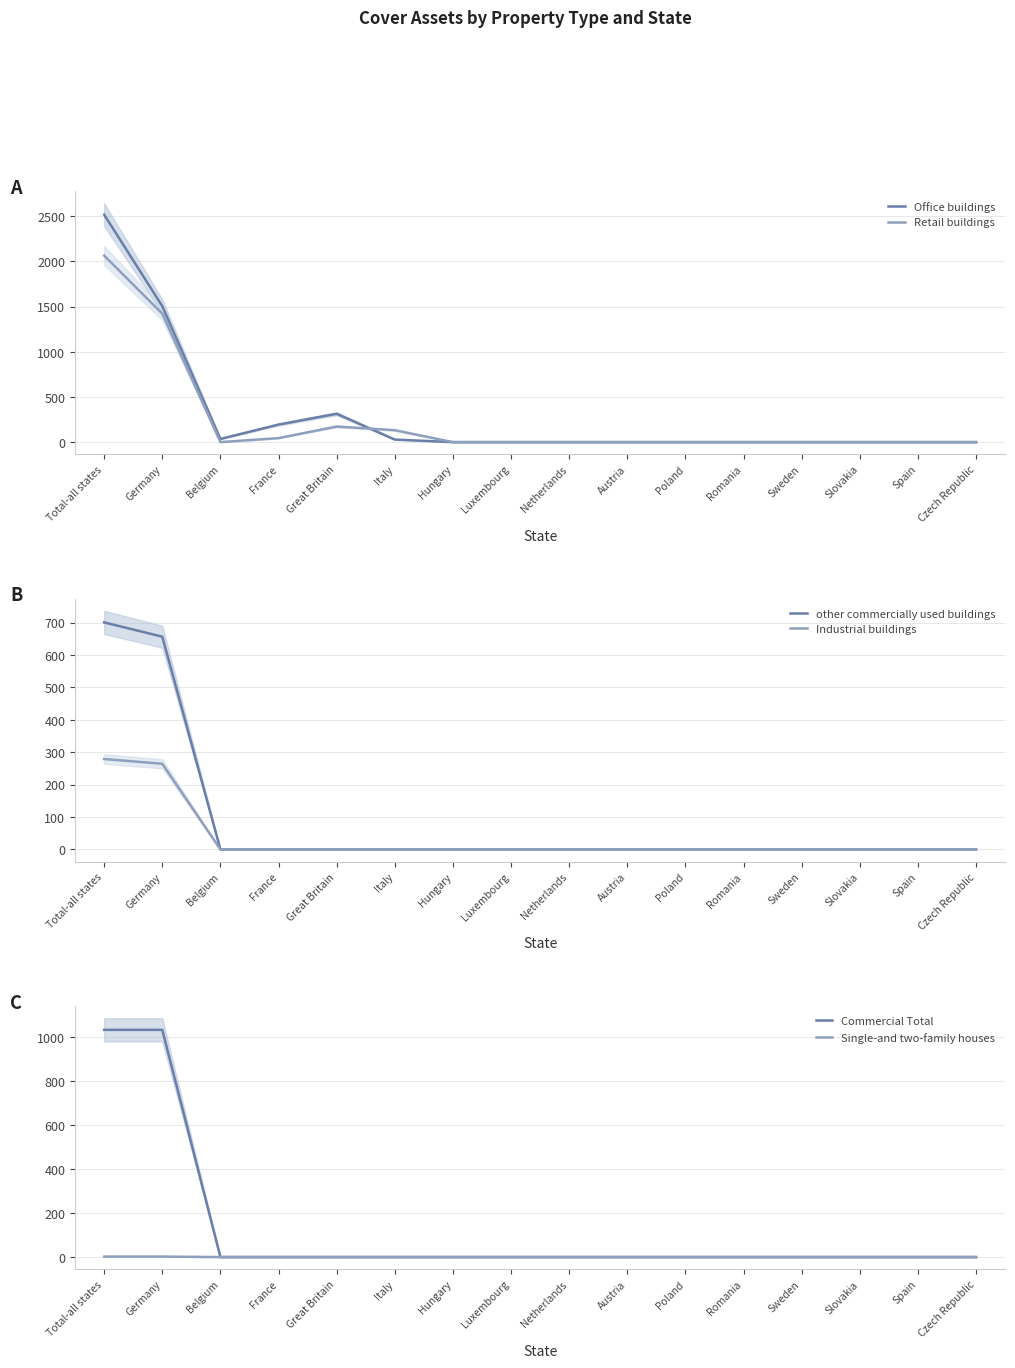

The value of Industrial buildings at Hungary is -174.0. True or false?

False